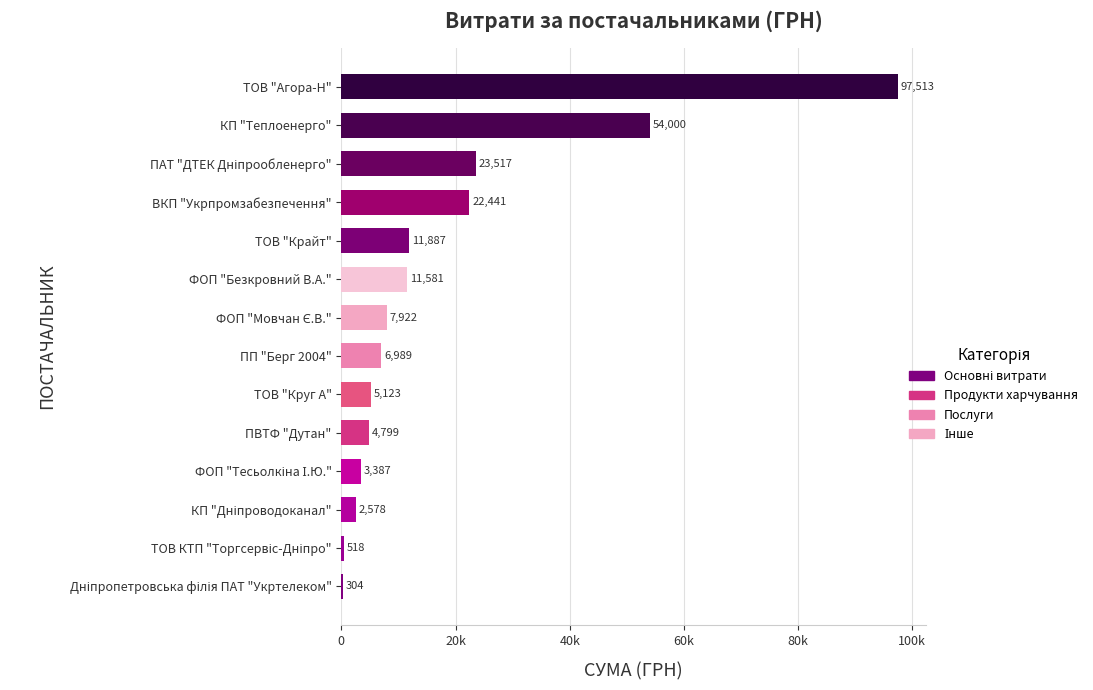

Rank the categories by value from highest to lowest.

ТОВ "Агора-Н", КП "Теплоенерго", ПАТ "ДТЕК Дніпрообленерго", ВКП "Укрпромзабезпечення", ТОВ "Крайт", ФОП "Безкровний В.А.", ФОП "Мовчан Є.В.", ПП "Берг 2004", ТОВ "Круг А", ПВТФ "Дутан", ФОП "Тесьолкіна І.Ю.", КП "Дніпроводоканал", ТОВ КТП "Торгсервіс-Дніпро", Дніпропетровська філія ПАТ "Укртелеком"